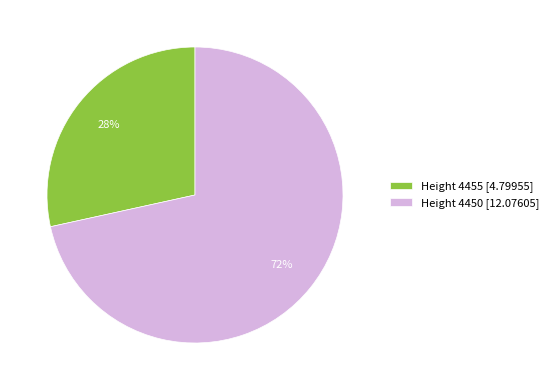

Rank the categories by value from highest to lowest.

Height 4450 [12.07605], Height 4455 [4.79955]